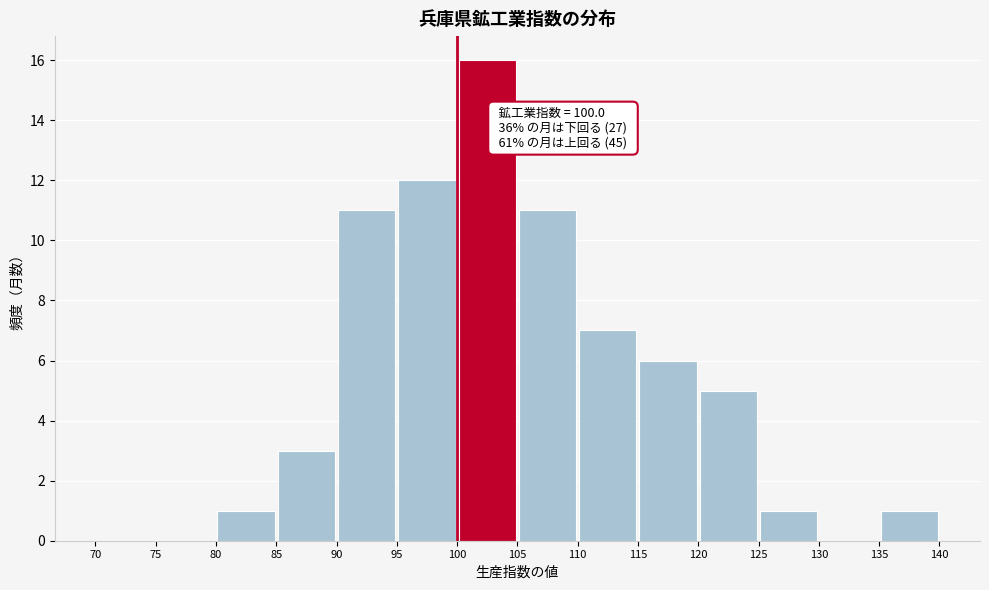

Which range on the x-axis has the tallest bar?

100 to 105